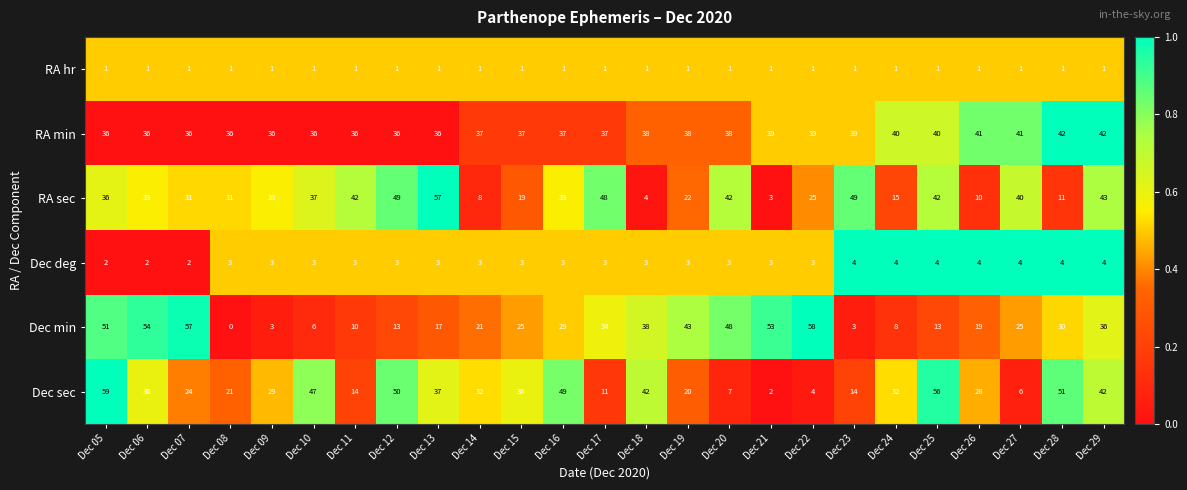

What is the sum of all Dec deg values?

79